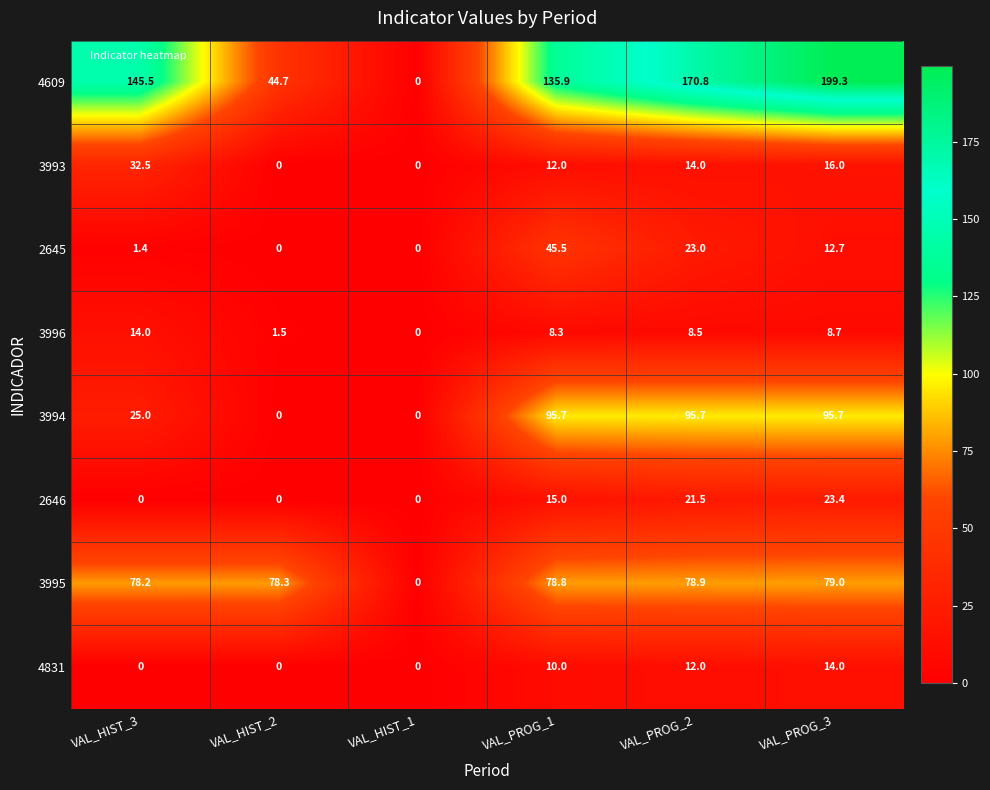

What value does the 2646 series have at VAL_PROG_3?

23.4